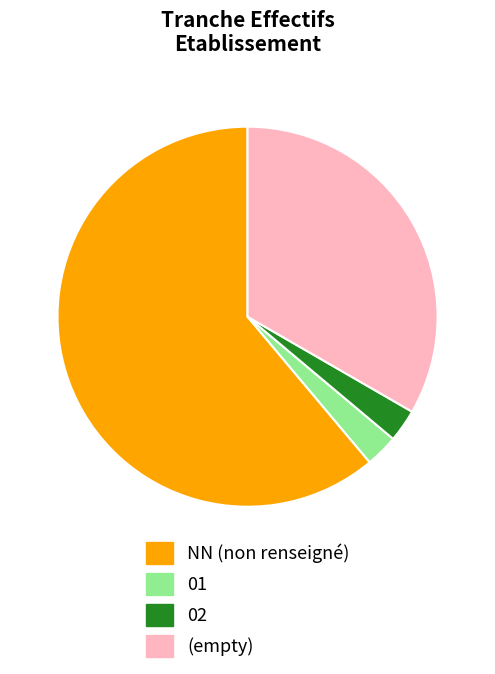

Is it true that 01 is 3% of the pie?

True